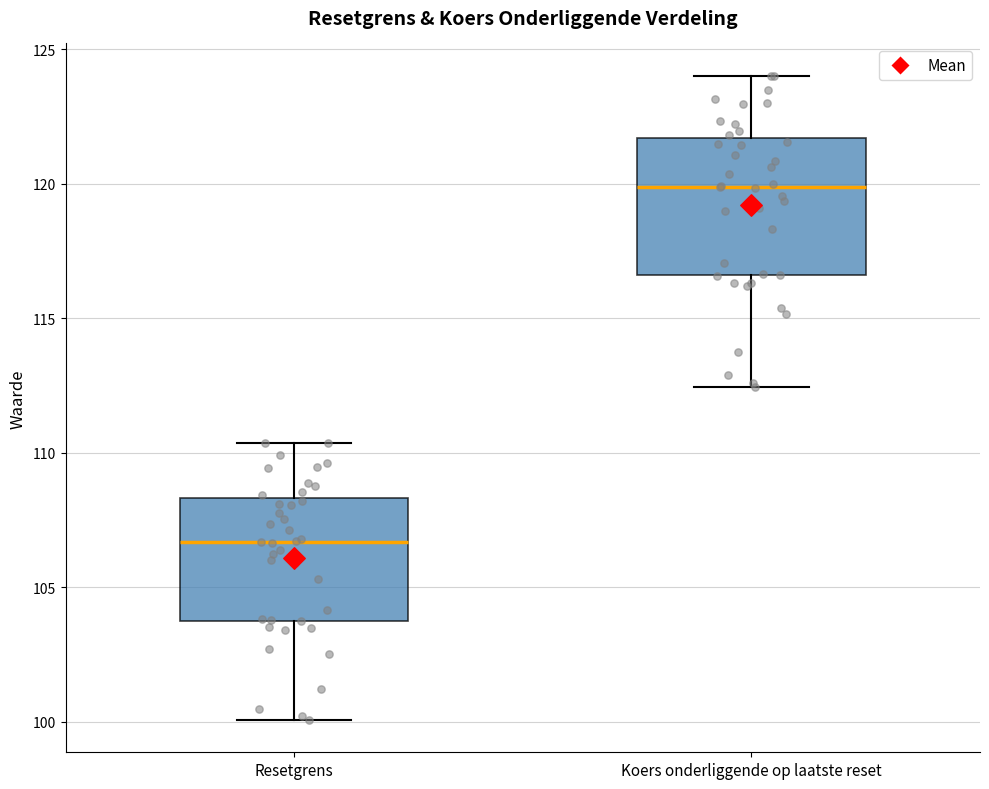

Which box is the tallest, from its lower edge to its upper edge?

Koers onderliggende op laatste reset